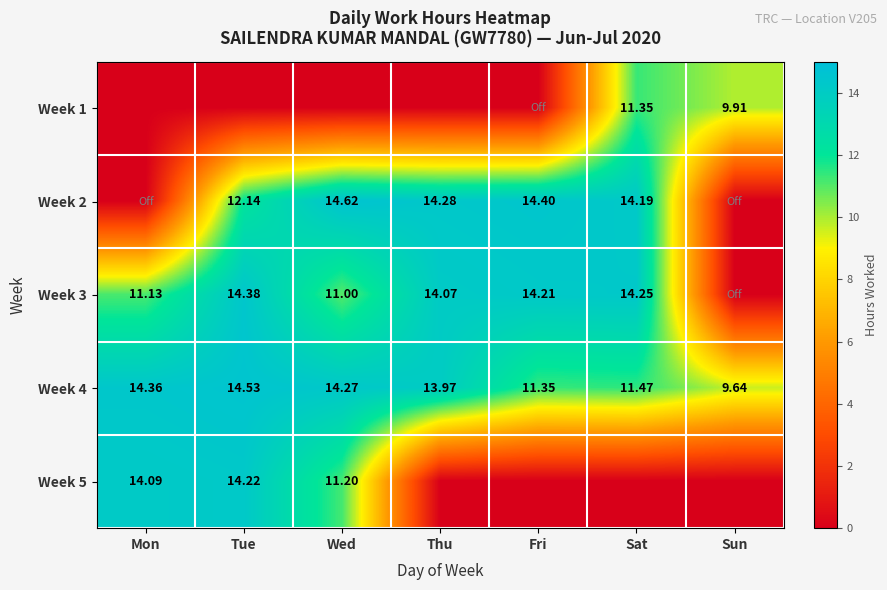

At which label is Week 4 closest to 12?

Sat